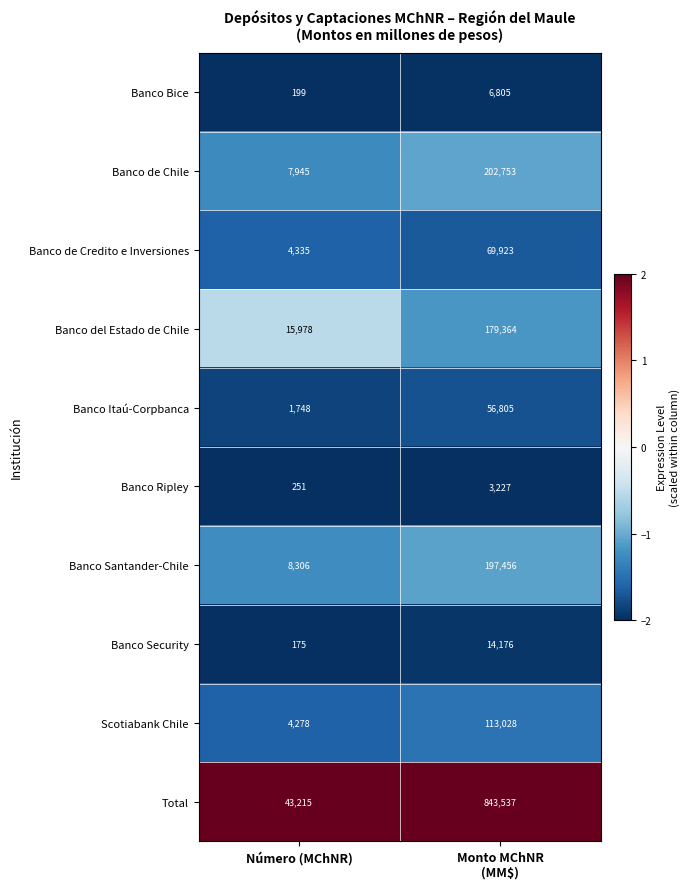

What is the smallest value displayed?

175